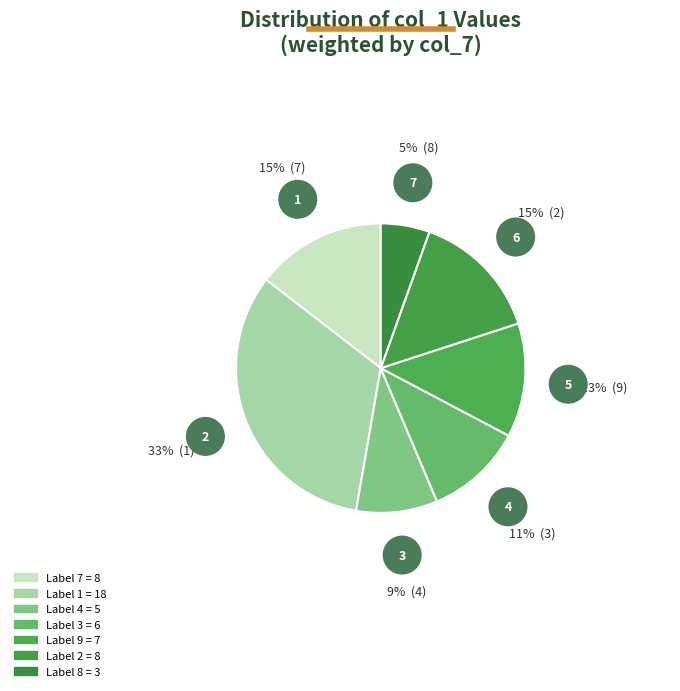

How many segments does this pie chart have?

7